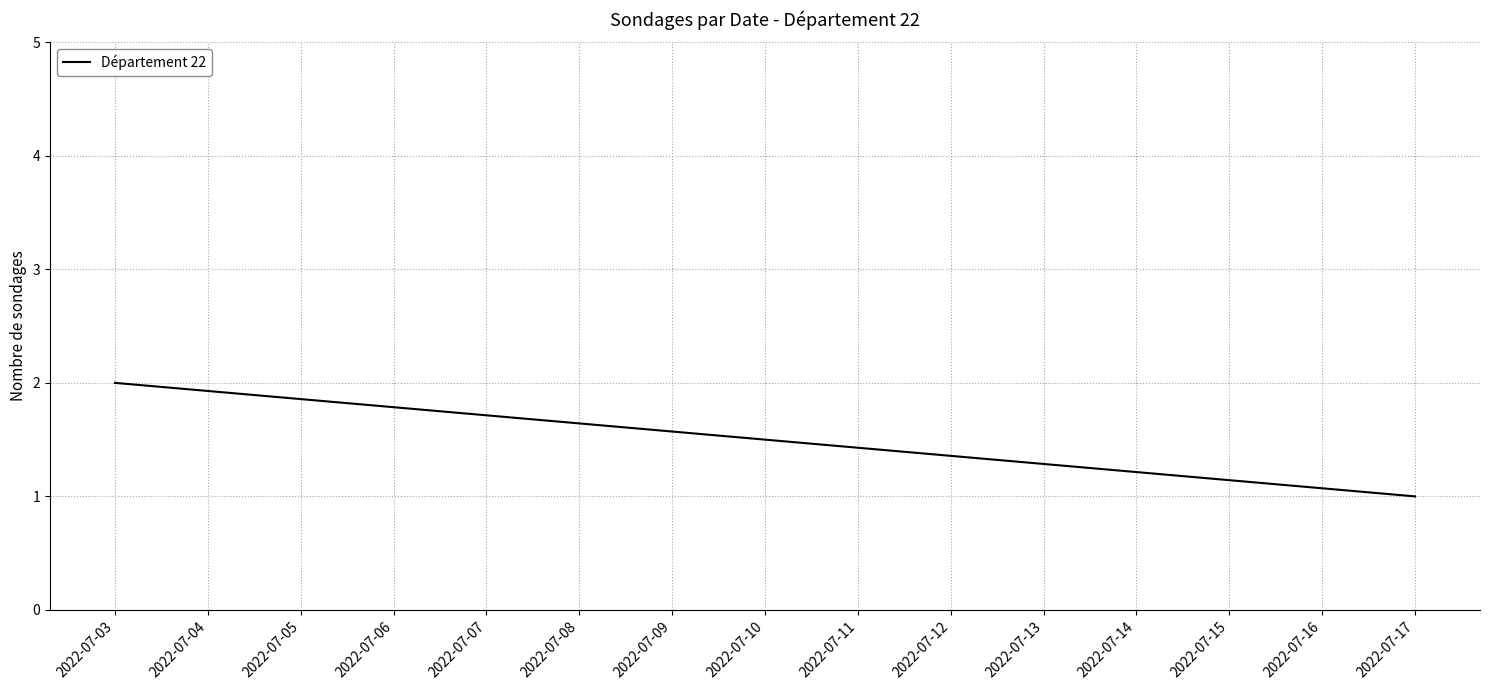

Is it true that the value at 2022-07-17 is 0?

False